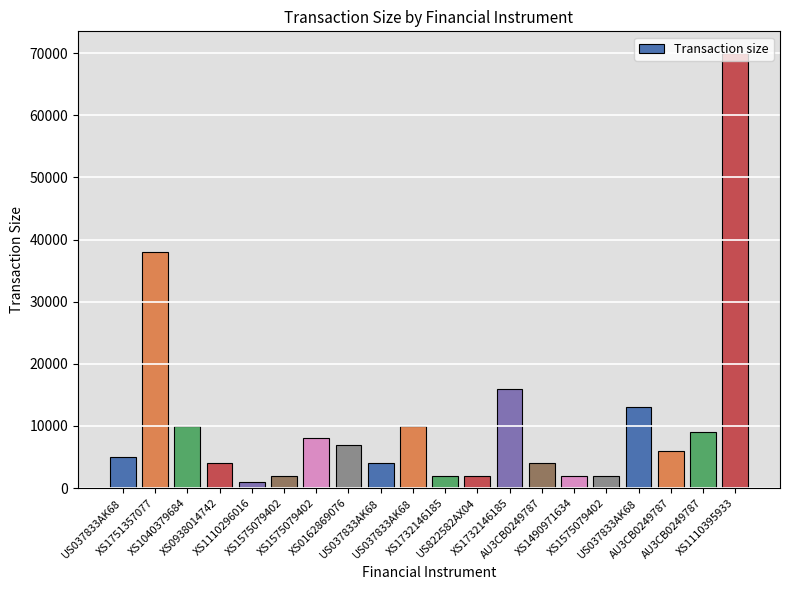

Between XS1110296016 and XS1732146185, which is larger?

XS1732146185